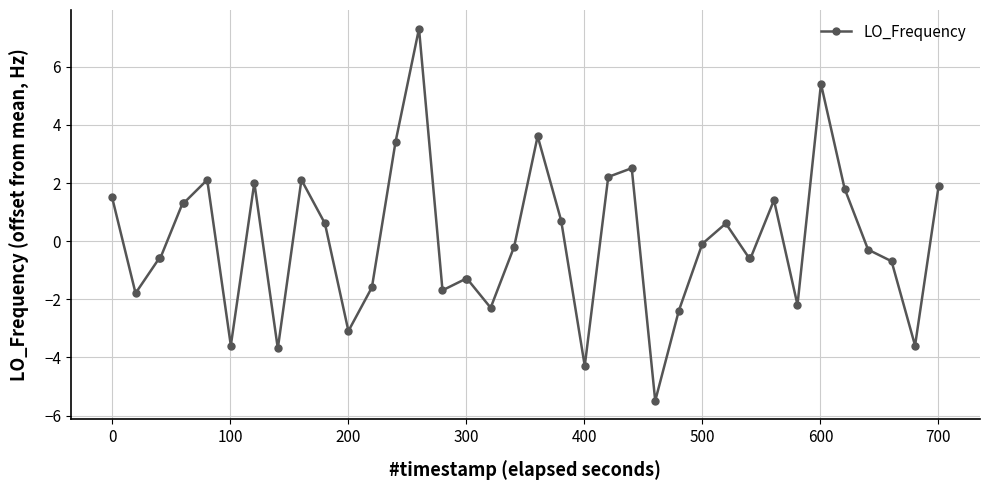

What is the difference between the second highest and second lowest values?

9.7